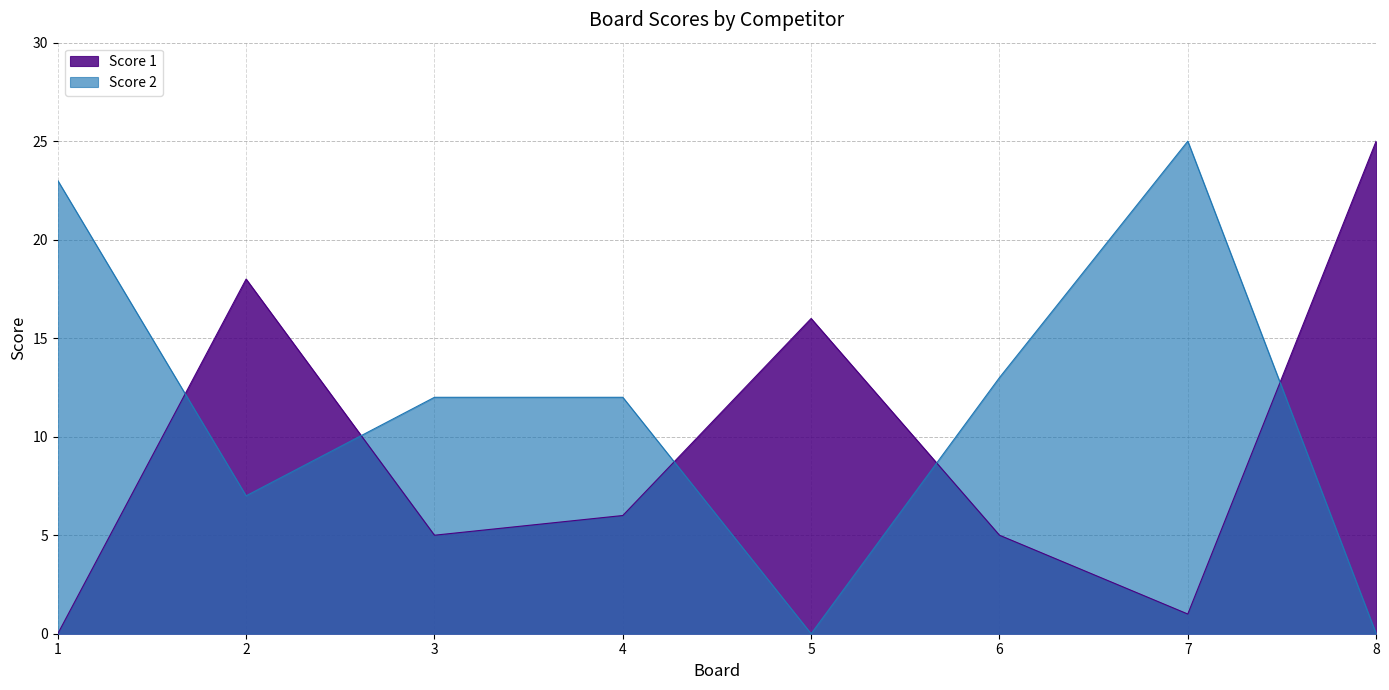

The value of Score 2 at 6 is 13. True or false?

True